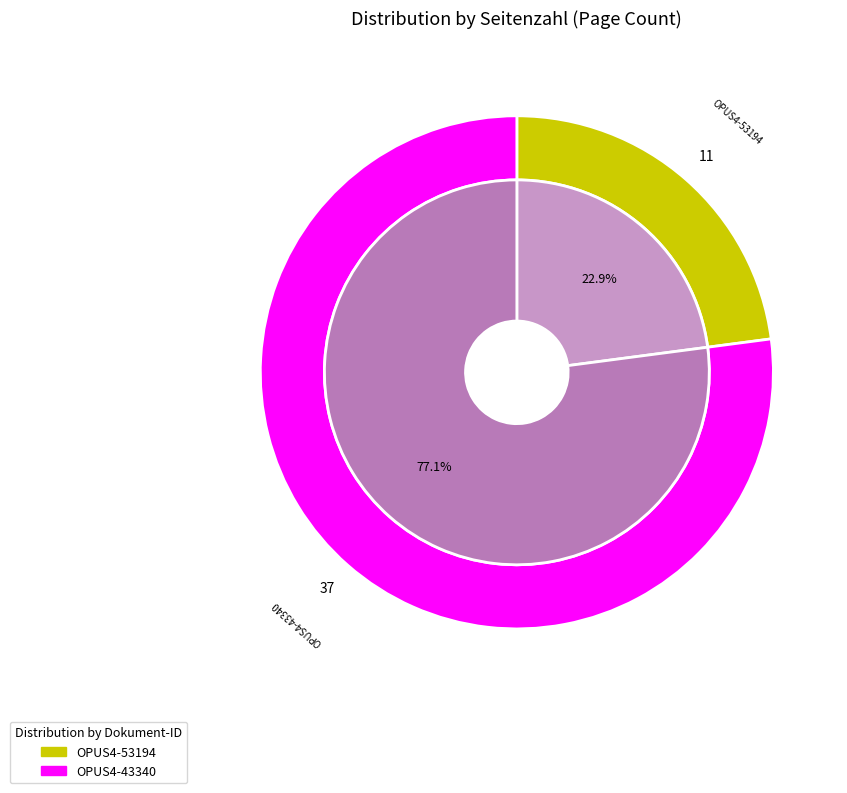

To the nearest percent, what is the combined percentage of OPUS4-53194 and OPUS4-43340?

100%